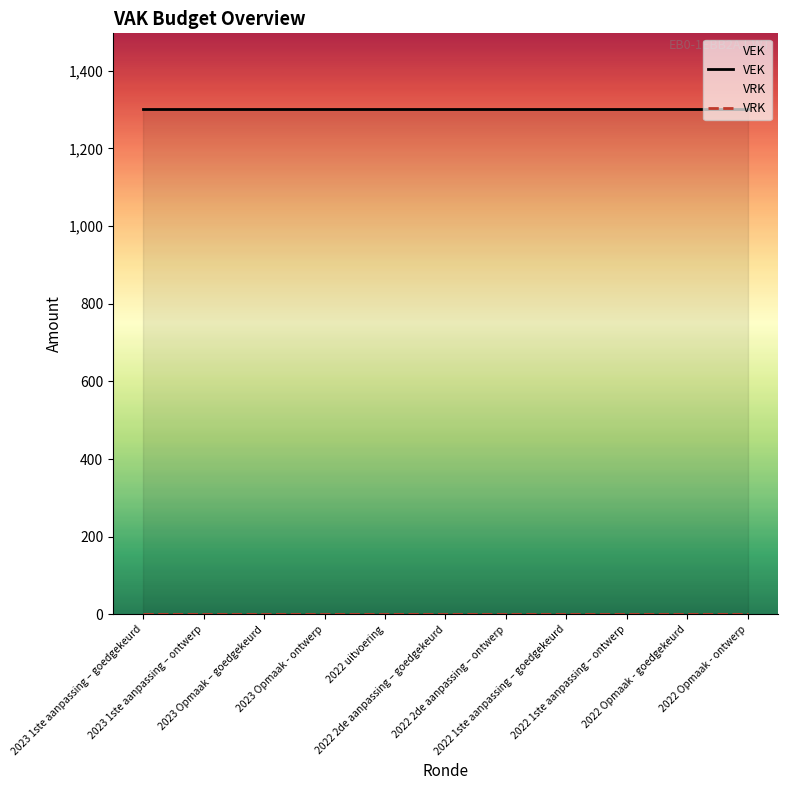

True or false: VEK and VRK cross at least once.

False